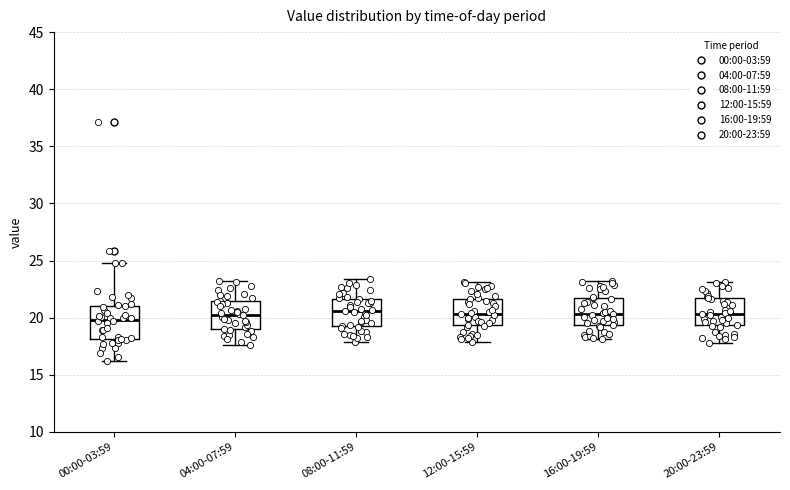

Where is the lower edge of the box for 12:00-15:59 on the y-axis? The values are not printed on the chart, so give them approximately, as read against the axis.

19.5